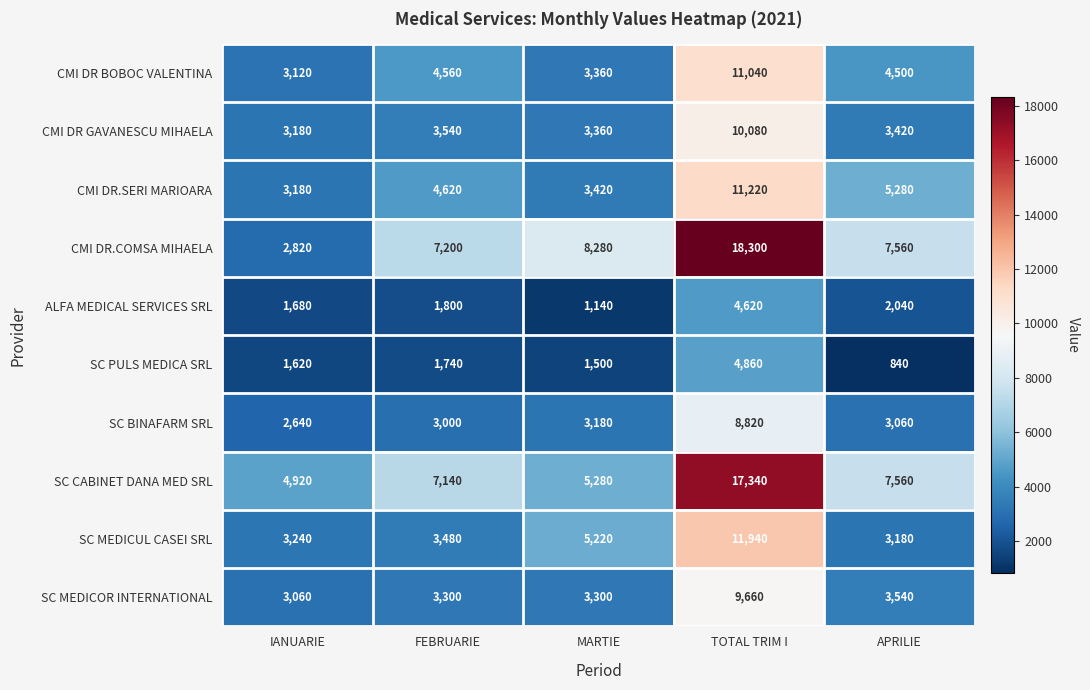

What is the total value across all series at MARTIE?

38040